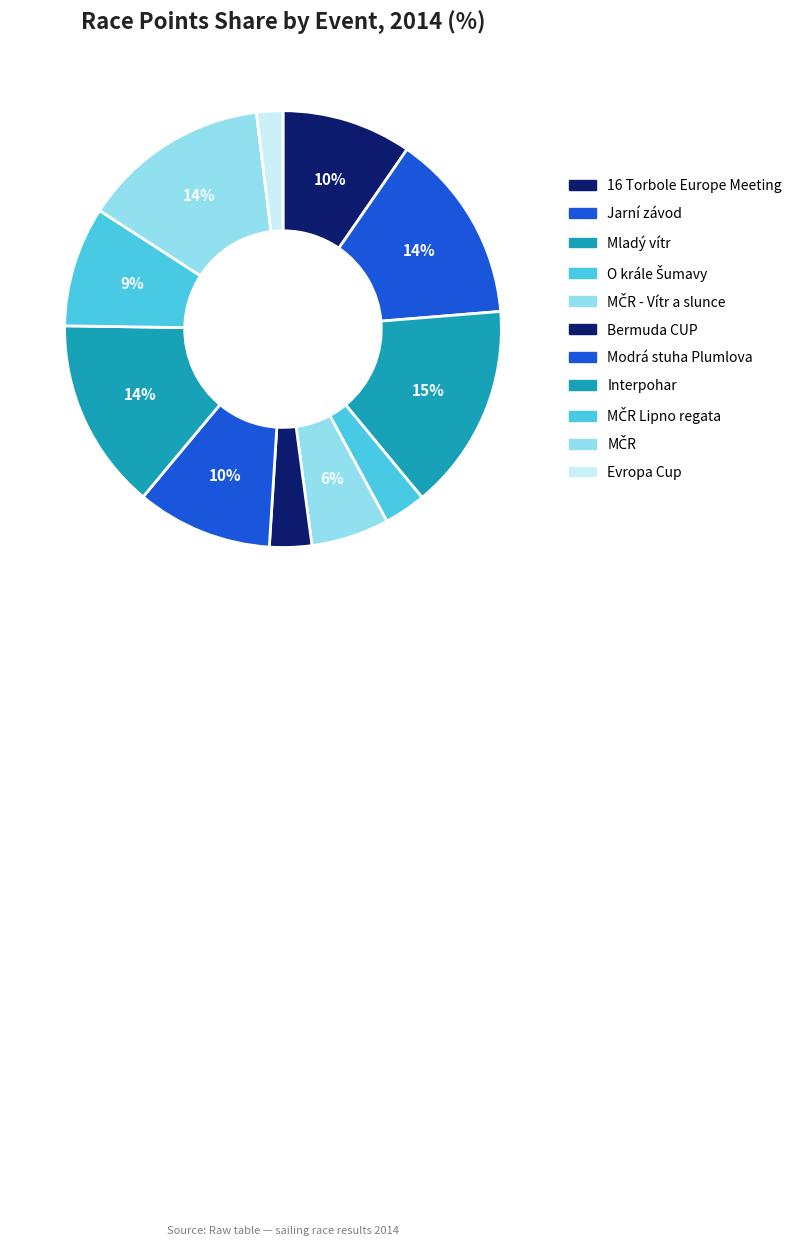

Is it true that O krále Šumavy is 3% of the pie?

True